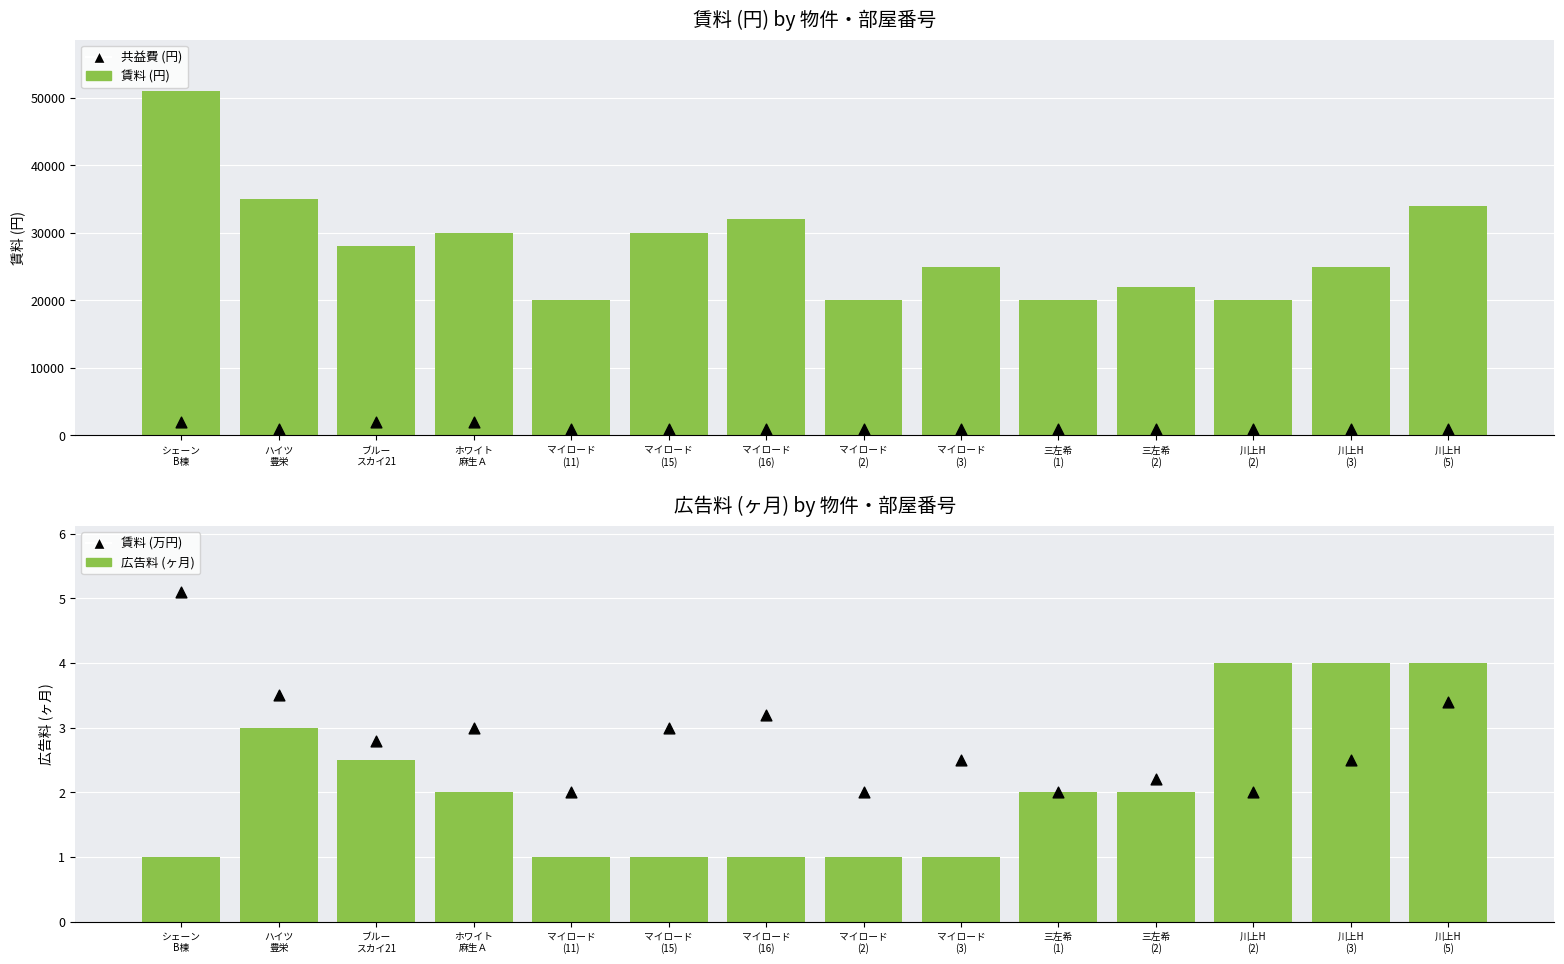

Which series has the largest total across all categories?

賃料 (円)